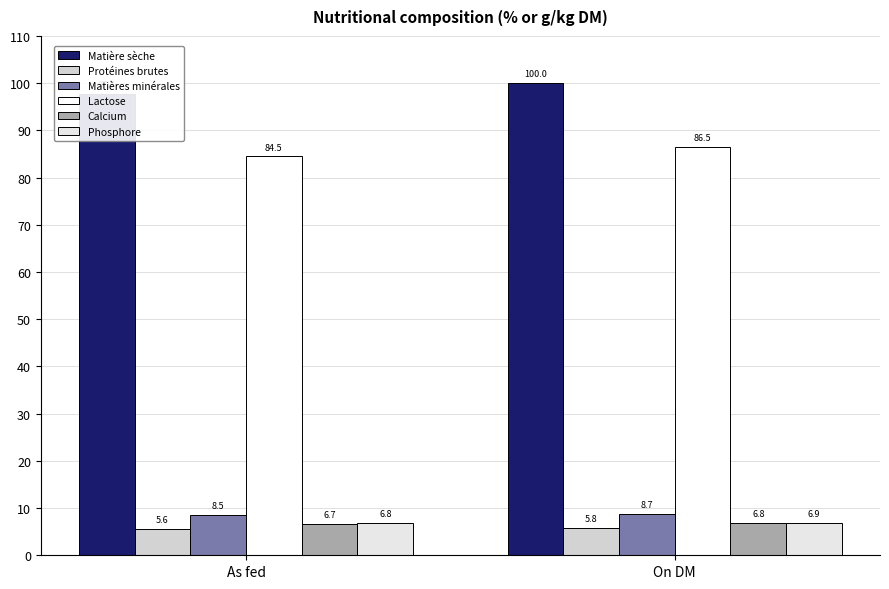

Reading left to right, extract all data points from this chart.

Matière sèche: 97.7	100.0
Protéines brutes: 5.6	5.8
Matières minérales: 8.5	8.7
Lactose: 84.5	86.5
Calcium: 6.7	6.8
Phosphore: 6.8	6.9